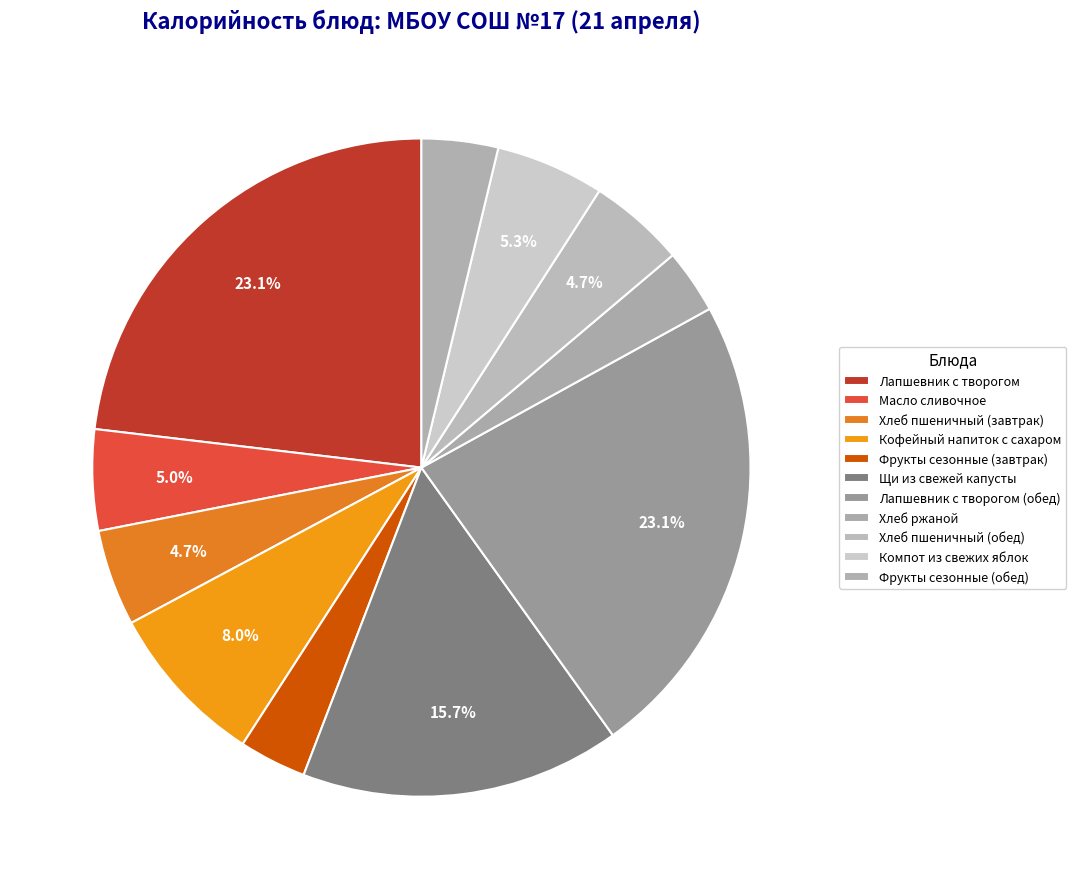

The Масло сливочное slice represents 1% of the pie. True or false?

False